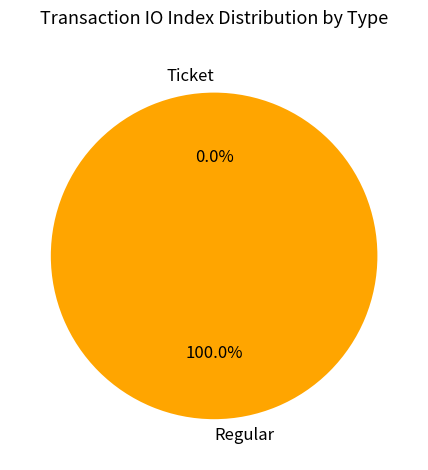

Rank the categories by value from lowest to highest.

Ticket, Regular